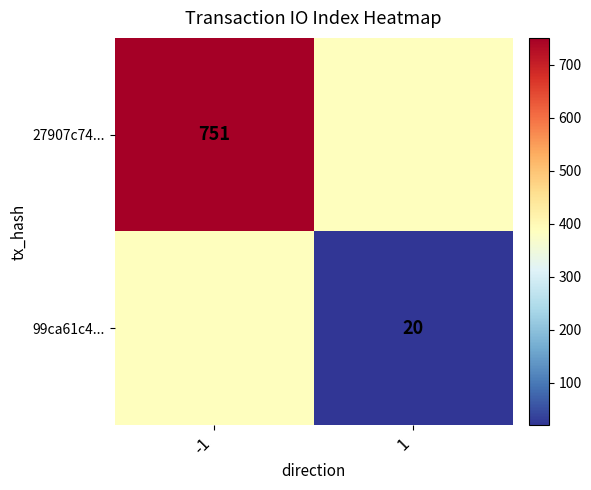

The 27907c74... series shows 751.0 at -1. True or false?

True